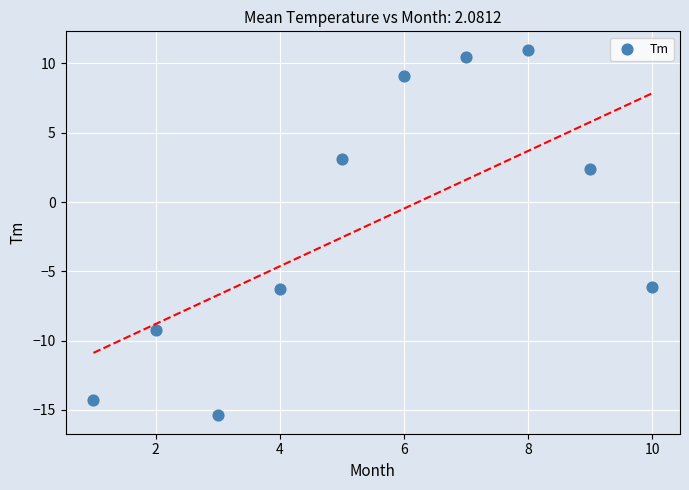

What is the average Y value?

-1.5